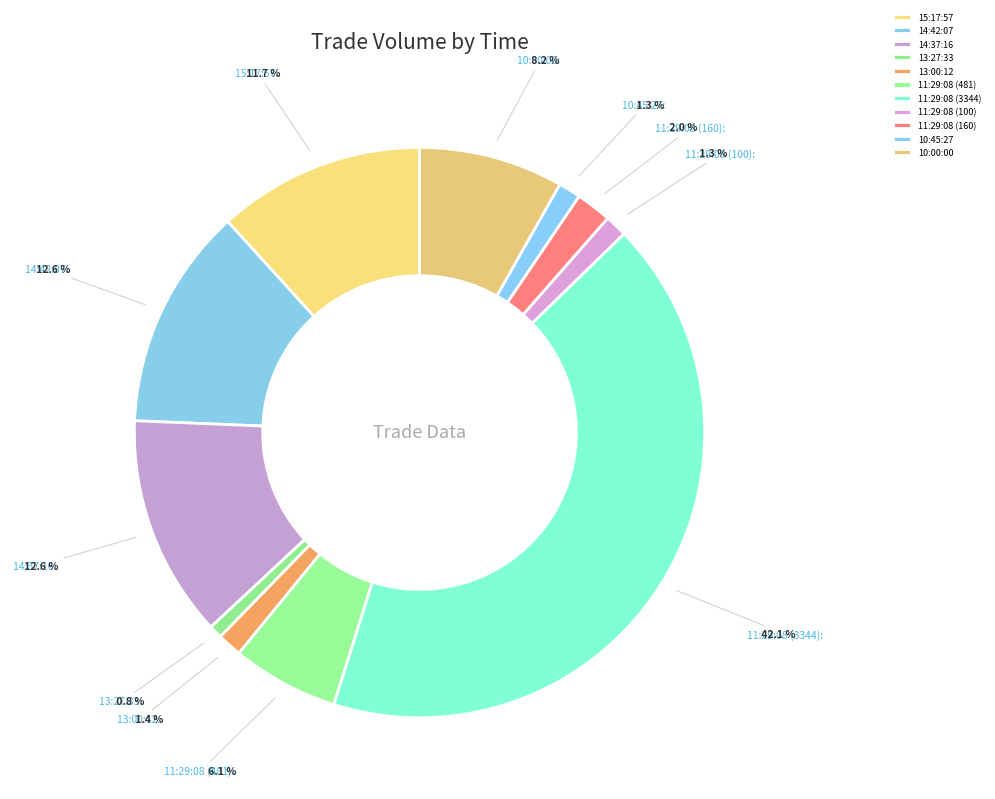

What is the smallest slice in the pie chart?

13:27:33